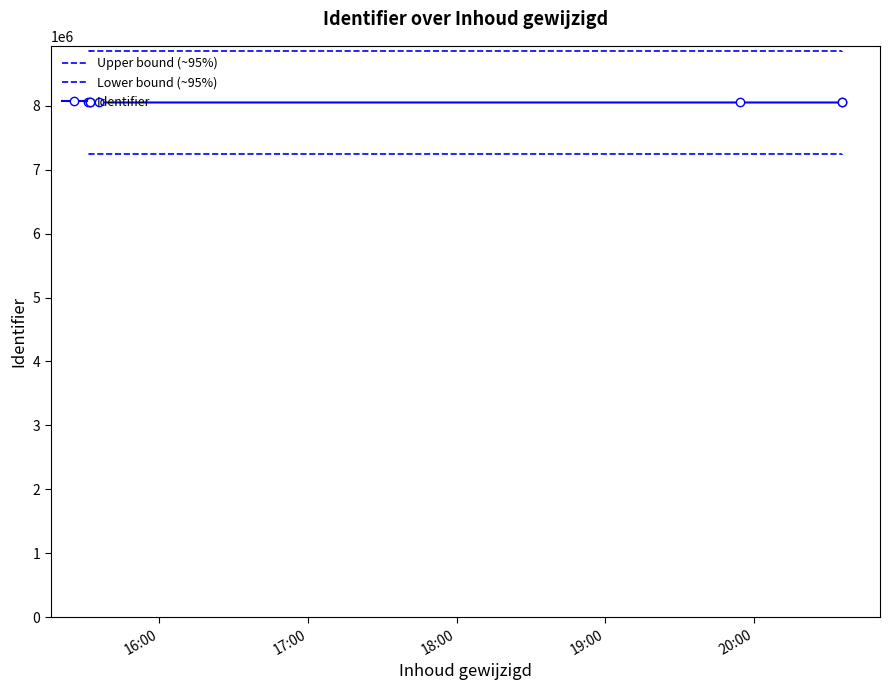

True or false: Identifier has a value of 12248733.8 at 5.

False